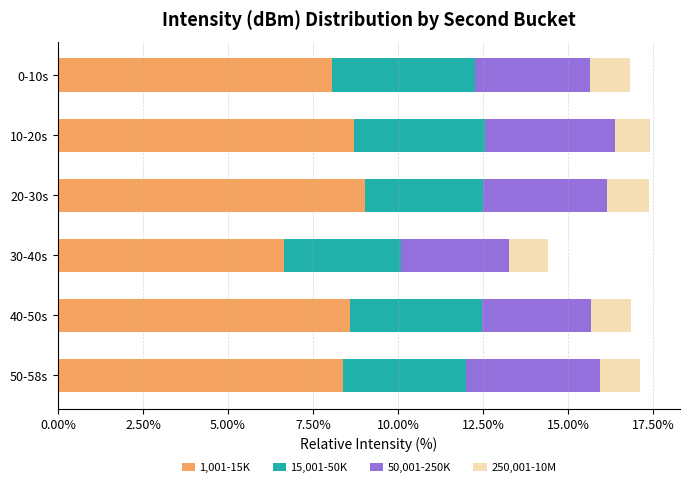

What is the average value of the 1,001-15K series?

8.2